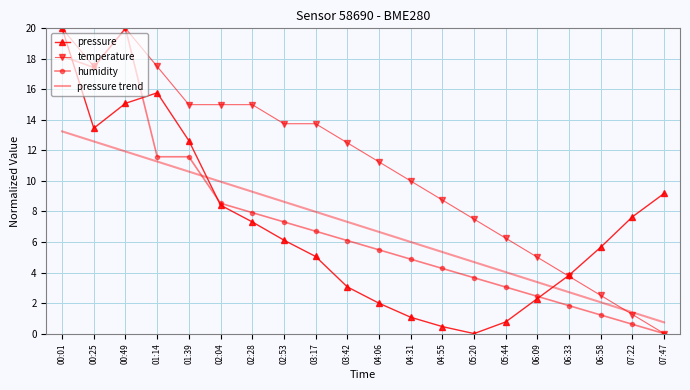

At which category does temperature reach its first local valley?

00:25